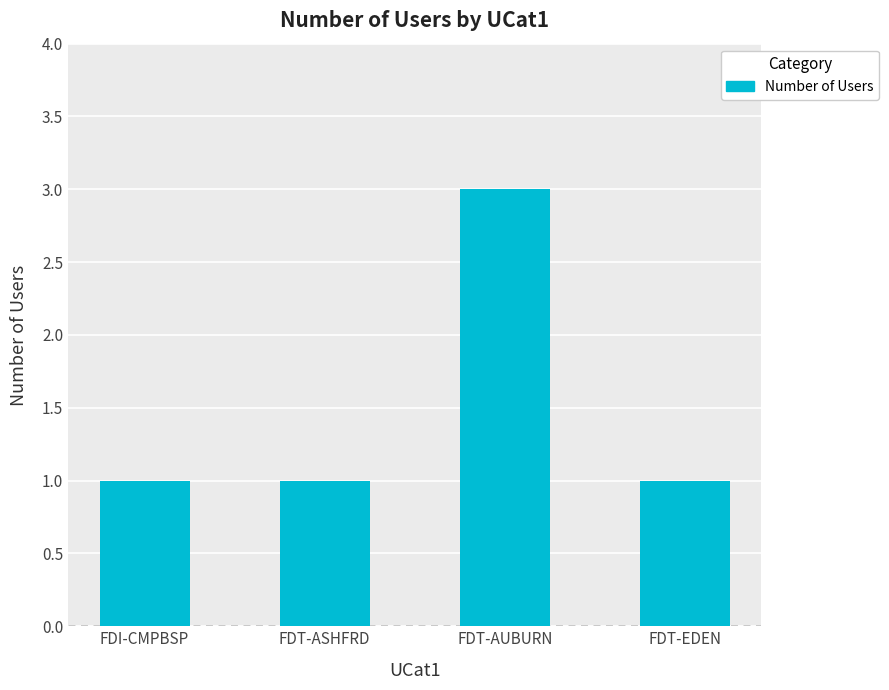

Is it true that the value at FDT-EDEN is 0?

False